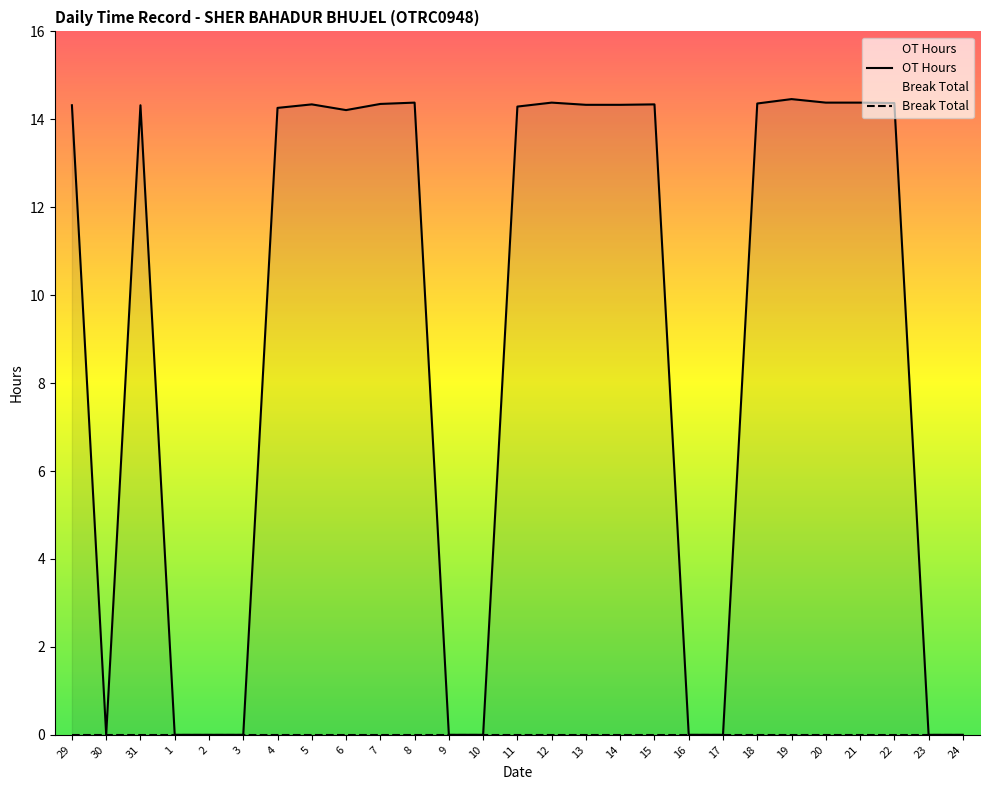

What is the label of the 13th point from the right?

12